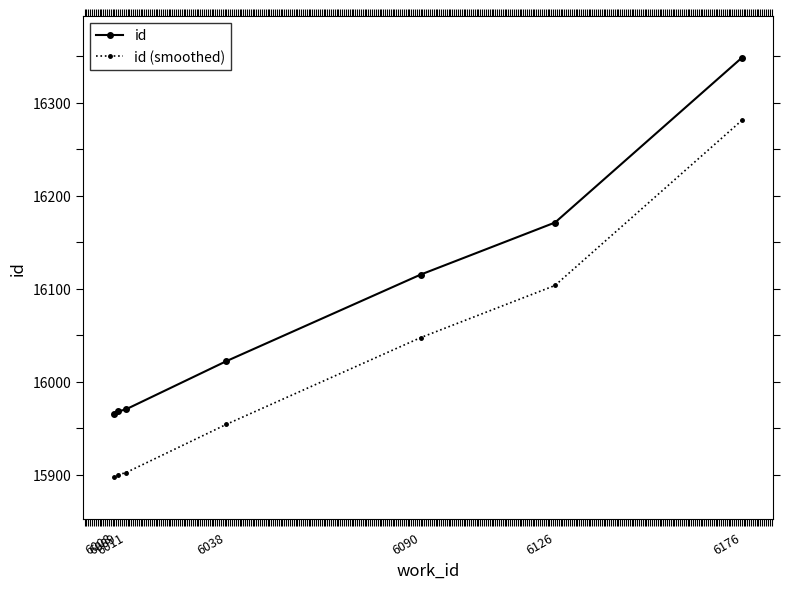

Which category has the highest value in the id (smoothed) series?

6176